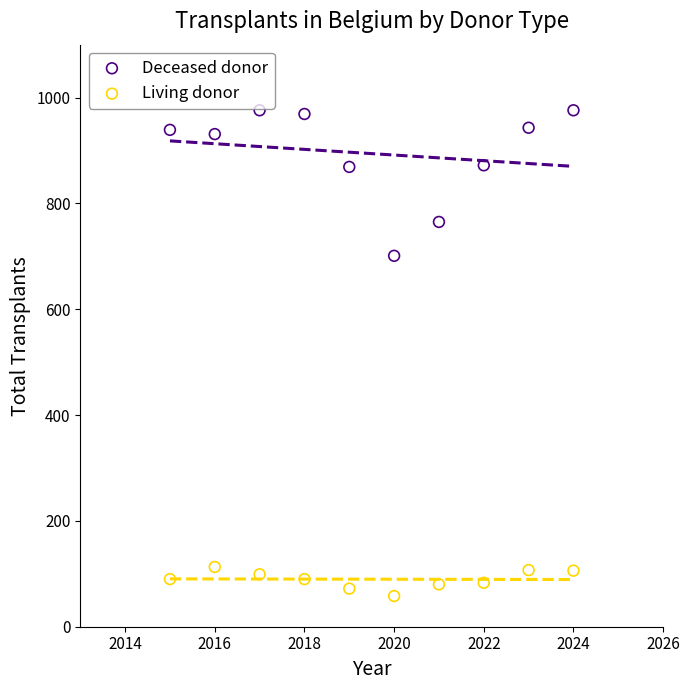

Which series contains the lowest Y value?

Living donor